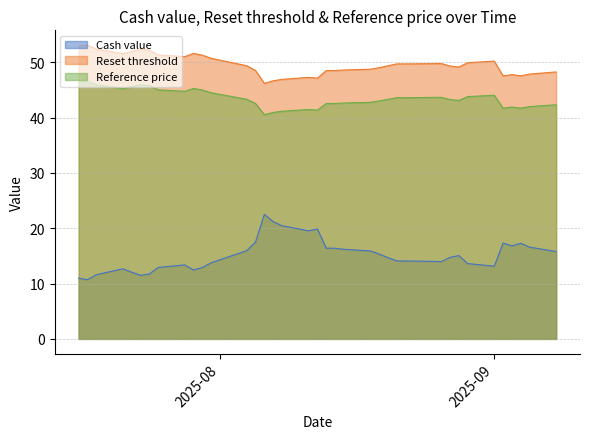

How many data points does each series have?

38